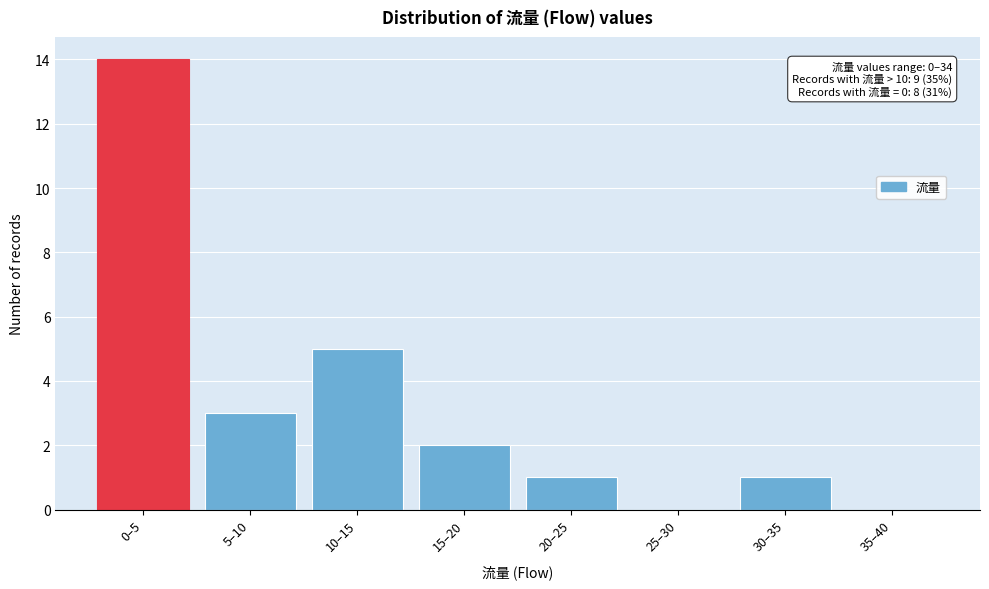

Reading right to left, transcribe all the data shown in this chart.

35–40=0	30–35=1	25–30=0	20–25=1	15–20=2	10–15=5	5–10=3	0–5=14